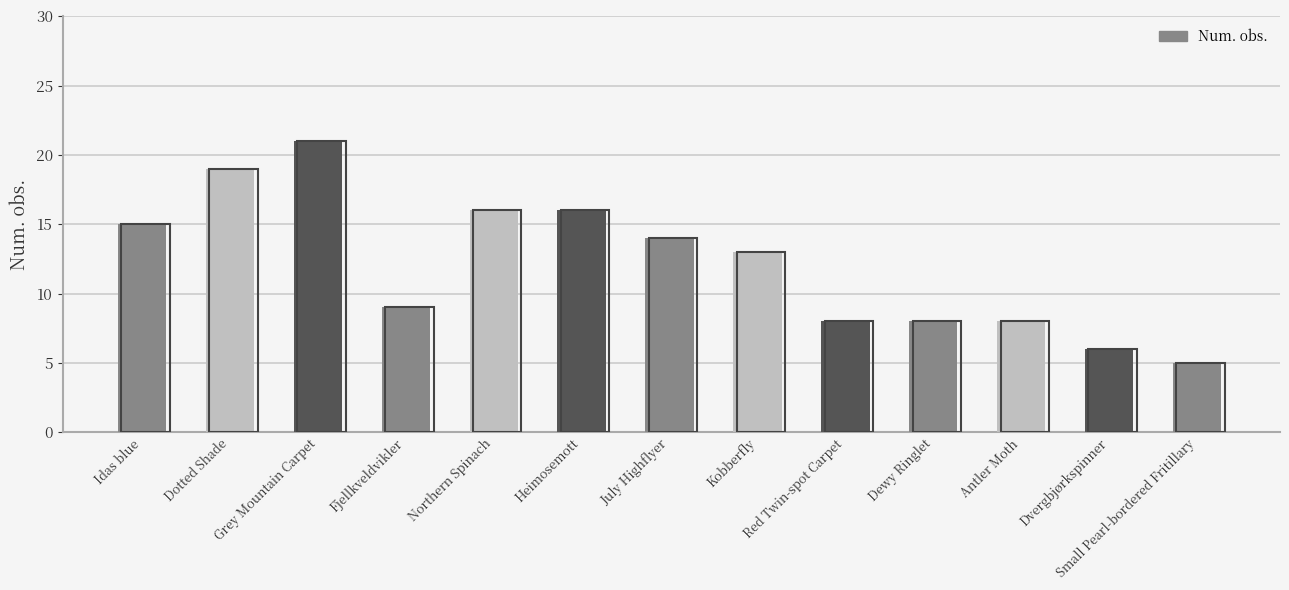

Reading left to right, extract all data points from this chart.

Idas blue=15	Dotted Shade=19	Grey Mountain Carpet=21	Fjellkveldvikler=9	Northern Spinach=16	Heimosemott=16	July Highflyer=14	Kobberfly=13	Red Twin-spot Carpet=8	Dewy Ringlet=8	Antler Moth=8	Dvergbjørkspinner=6	Small Pearl-bordered Fritillary=5